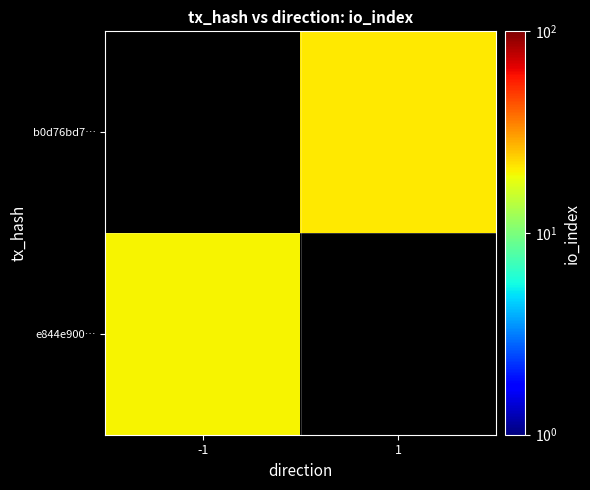

Is the value of b0d76bd7… at 1 greater than the value of e844e900… at 1?

No